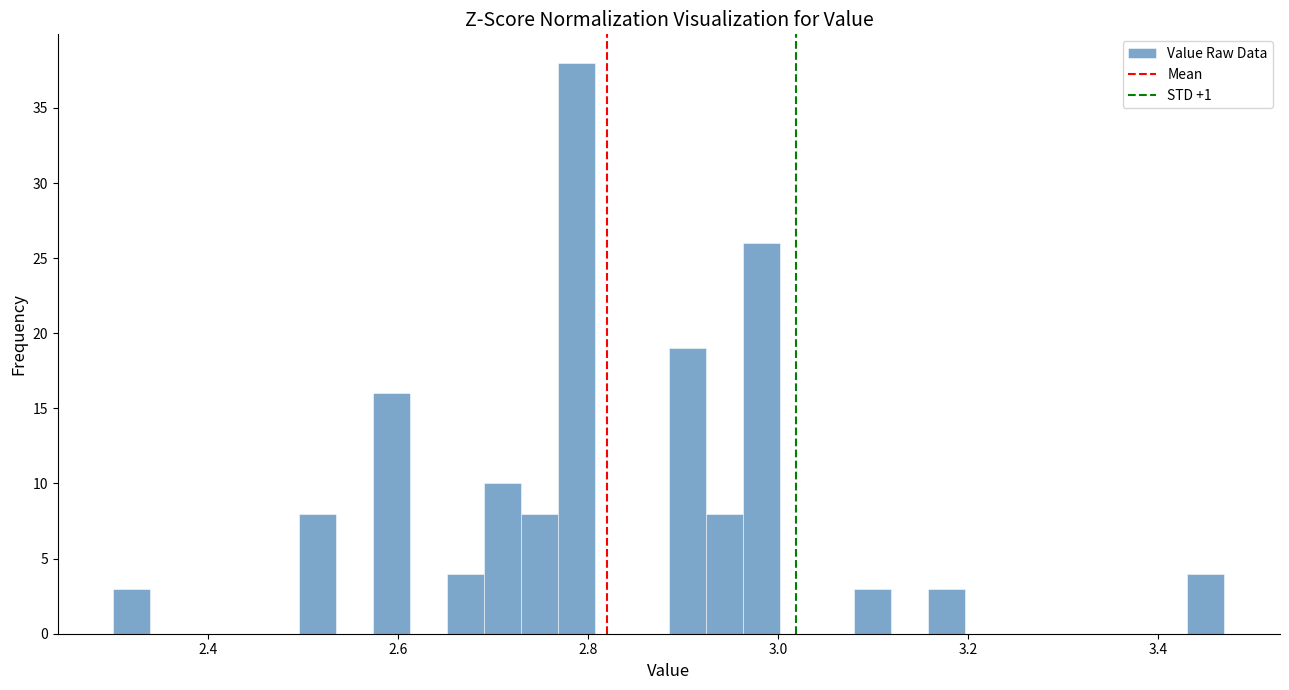

Read against the x-axis, roughly where is the centre of the tallest bar?

2.78